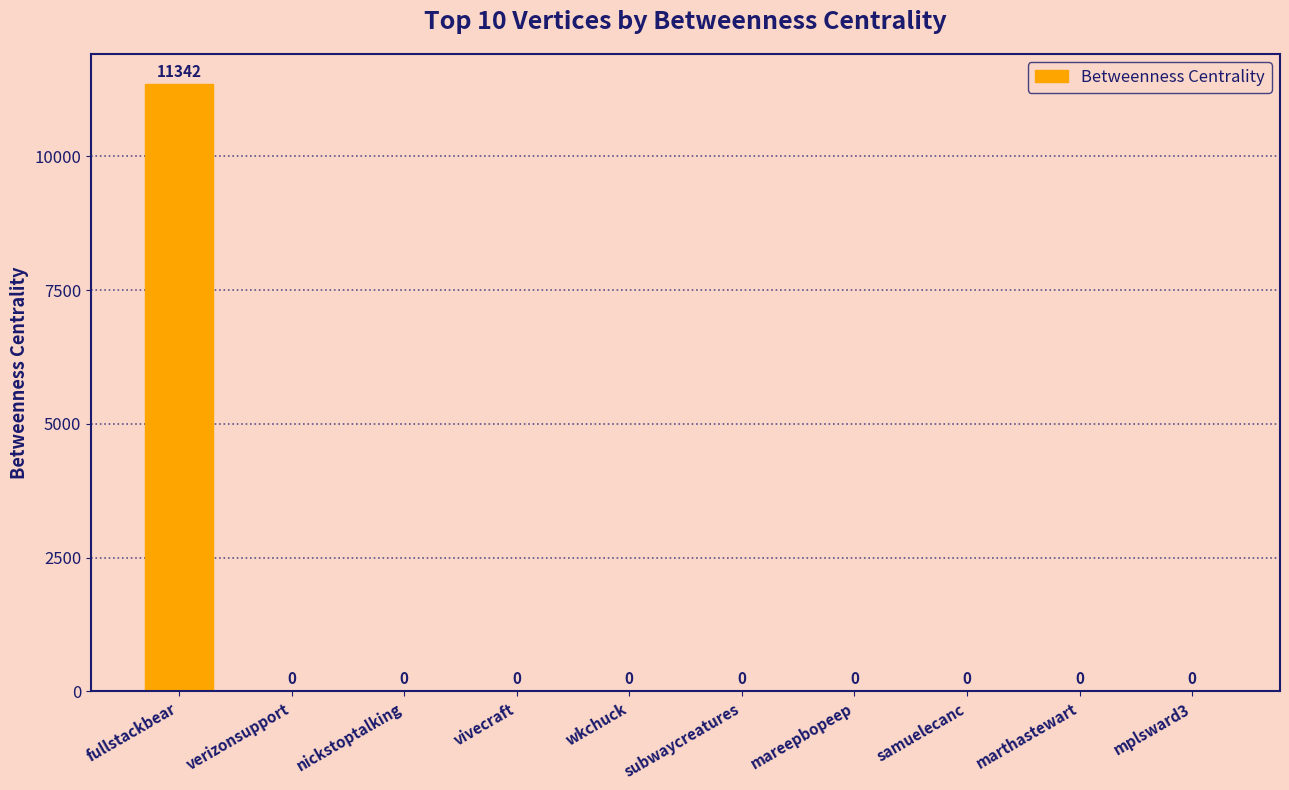

Are the bars grouped side by side (vs. stacked)?

No